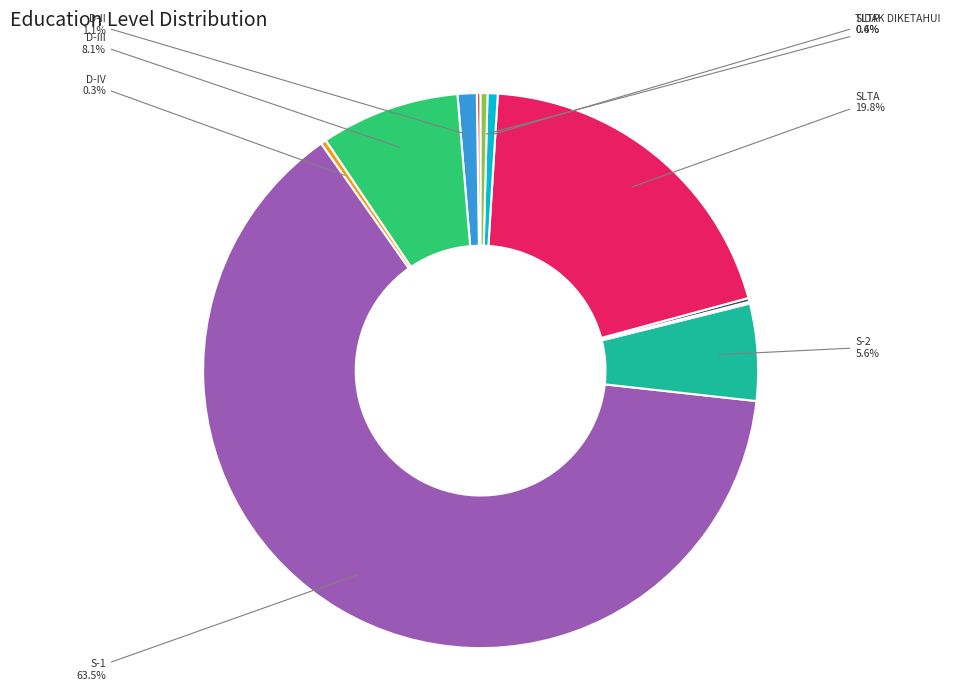

Rank the categories by value from highest to lowest.

S-1, SLTA, D-III, S-2, D-II, SLTP, TIDAK DIKETAHUI, D-IV, D-I, SD, S-3